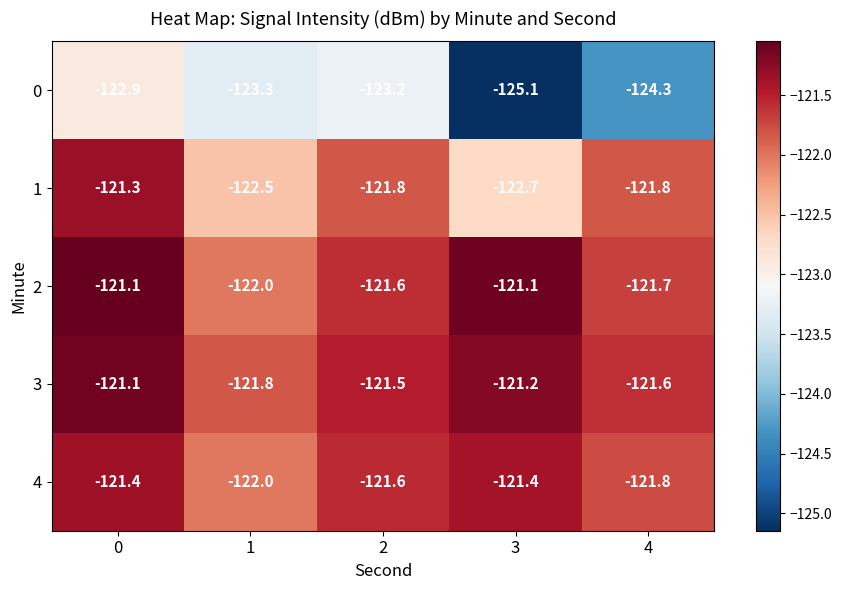

Reading right to left, extract all data points from this chart.

0: 4=-124.3	3=-125.1	2=-123.2	1=-123.3	0=-122.9
1: 4=-121.8	3=-122.7	2=-121.8	1=-122.5	0=-121.3
2: 4=-121.7	3=-121.1	2=-121.6	1=-122.0	0=-121.1
3: 4=-121.6	3=-121.2	2=-121.5	1=-121.8	0=-121.1
4: 4=-121.8	3=-121.4	2=-121.6	1=-122.0	0=-121.4